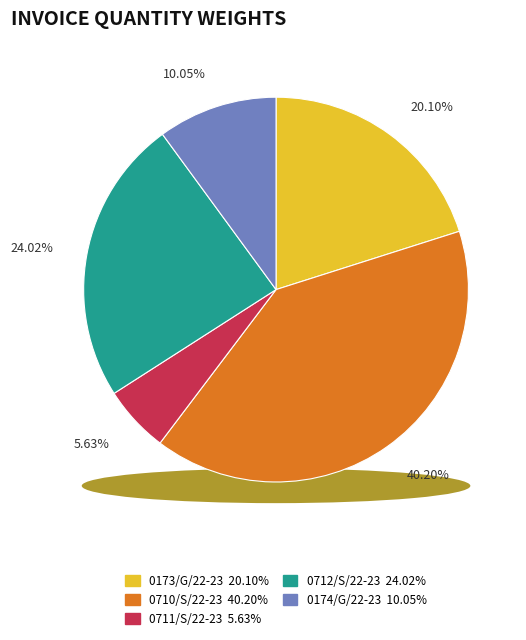

To the nearest percent, what portion does 0711/S/22-23 represent?

6%